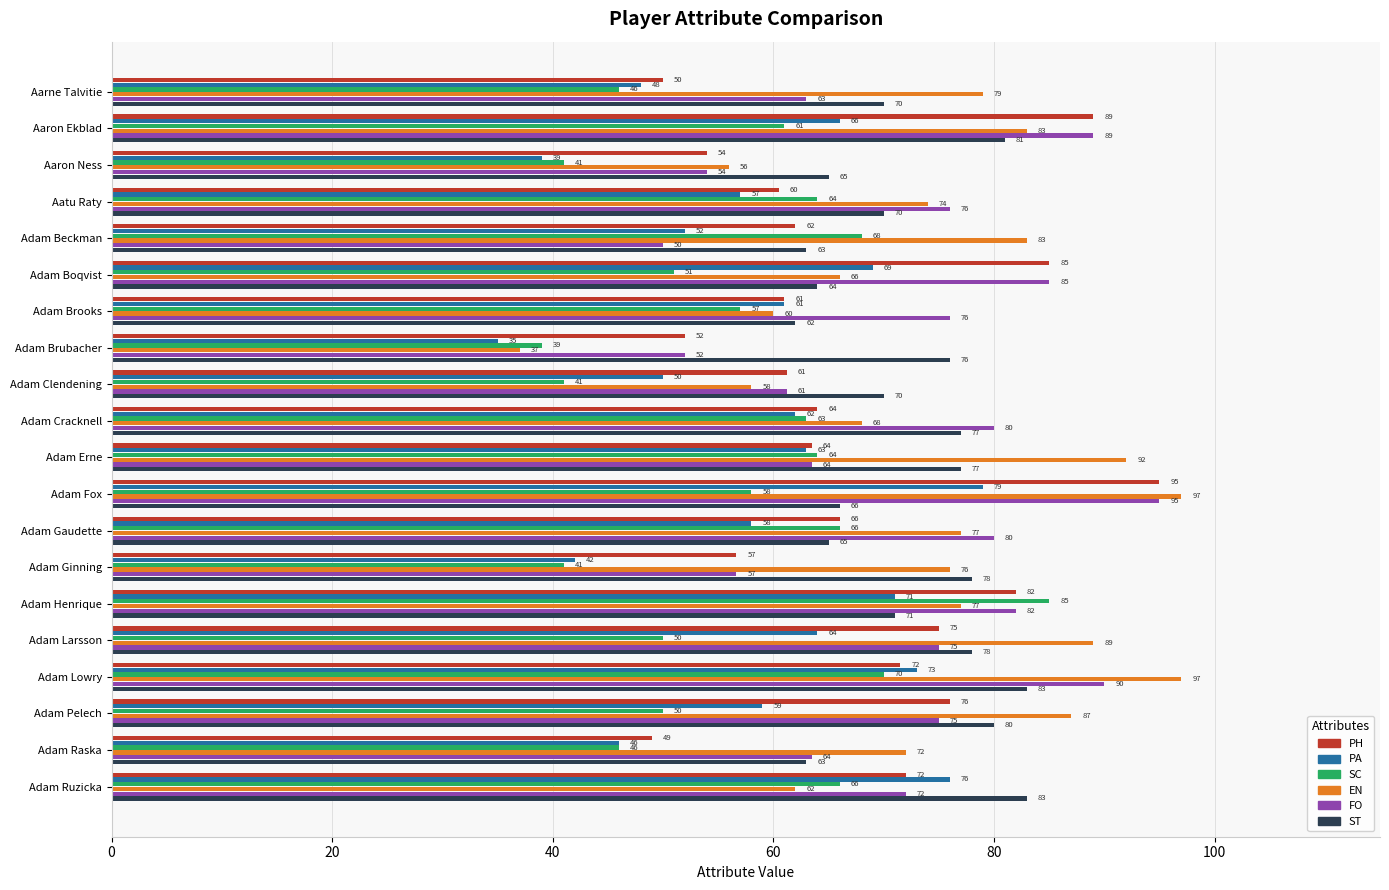

Between Aarne Talvitie and Aatu Raty, which series saw the biggest shift?

SC